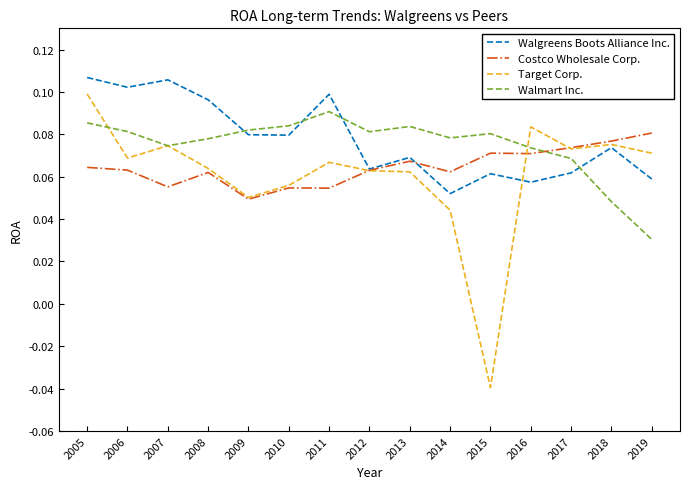

At which label is Target Corp. closest to 0?

2015